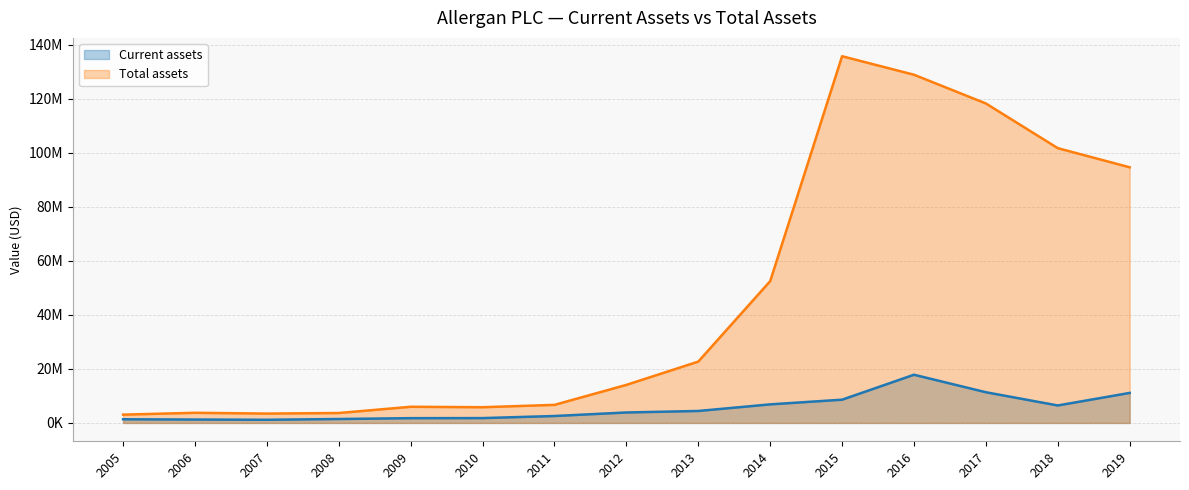

At which label does Total assets first exceed 14103500?

2013